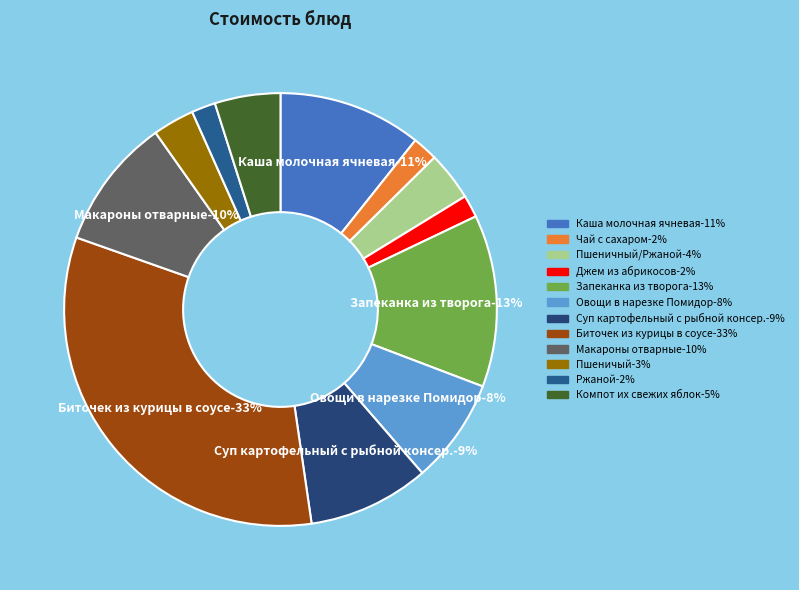

True or false: Компот их свежих яблок accounts for 5% of the total.

True